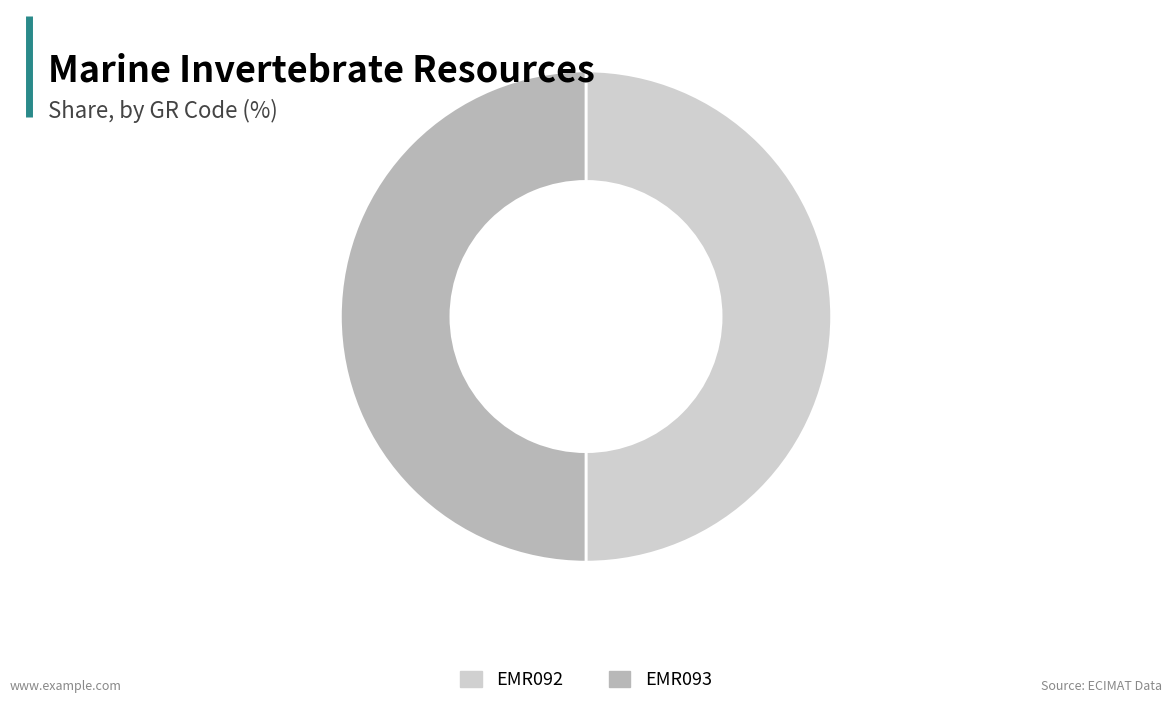

How many slices are in this pie chart?

2